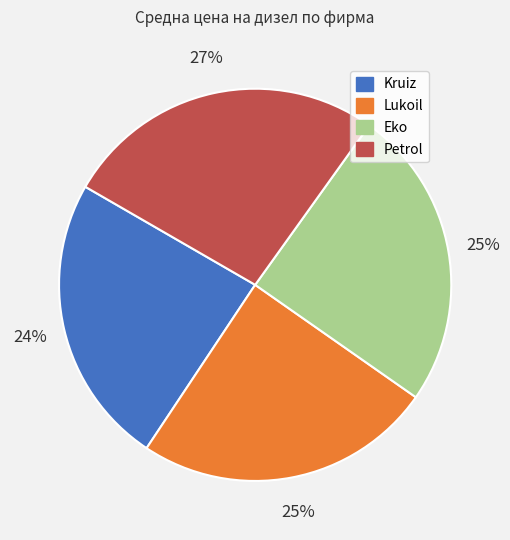

Does Petrol account for over 50% of the chart?

No